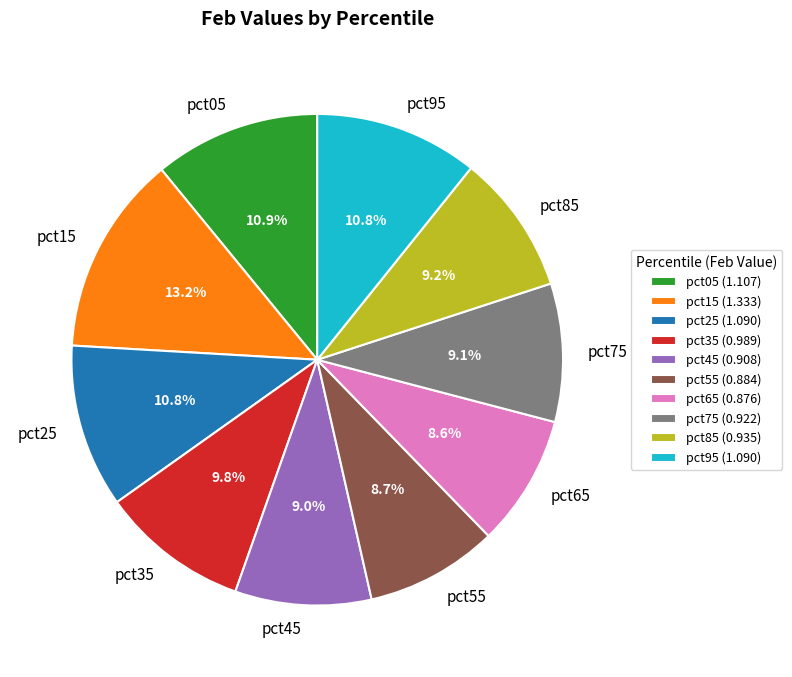

What is the total percentage of pct85 and pct45?

18.2%